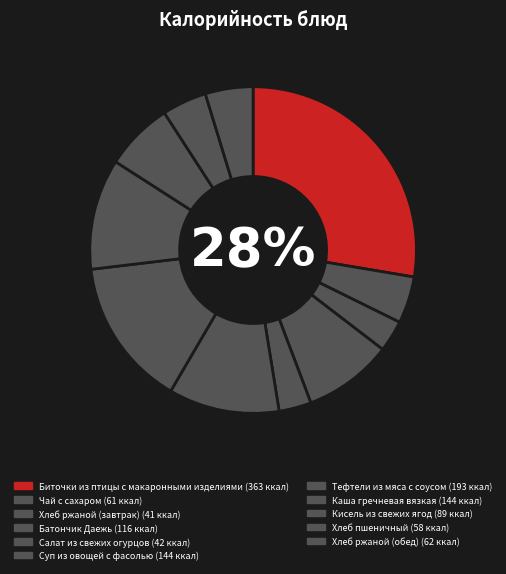

What percentage is the Суп из овощей с фасолью slice, to the nearest percent?

11%